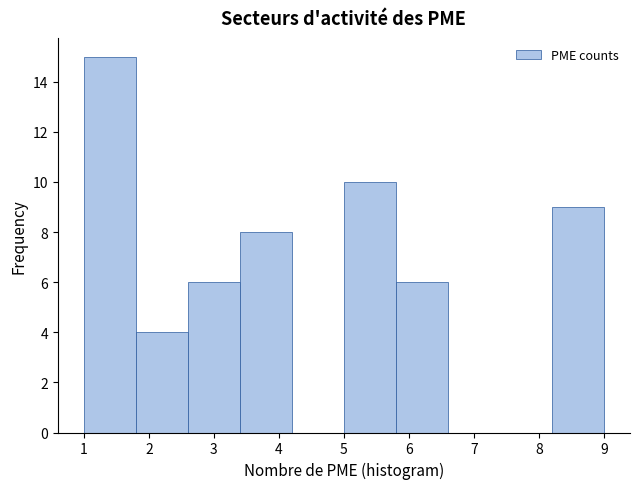

Reading left to right, transcribe this chart: for each bar, give the range it covers on the x-axis and its height. The values are not printed on the chart, so give them approximately, as read against the axis.

1.0 to 1.8: 15
1.8 to 2.6: 4
2.6 to 3.4: 6
3.4 to 4.2: 8
4.2 to 5.0: 0
5.0 to 5.8: 10
5.8 to 6.6: 6
6.6 to 7.4: 0
7.4 to 8.2: 0
8.2 to 9.0: 9